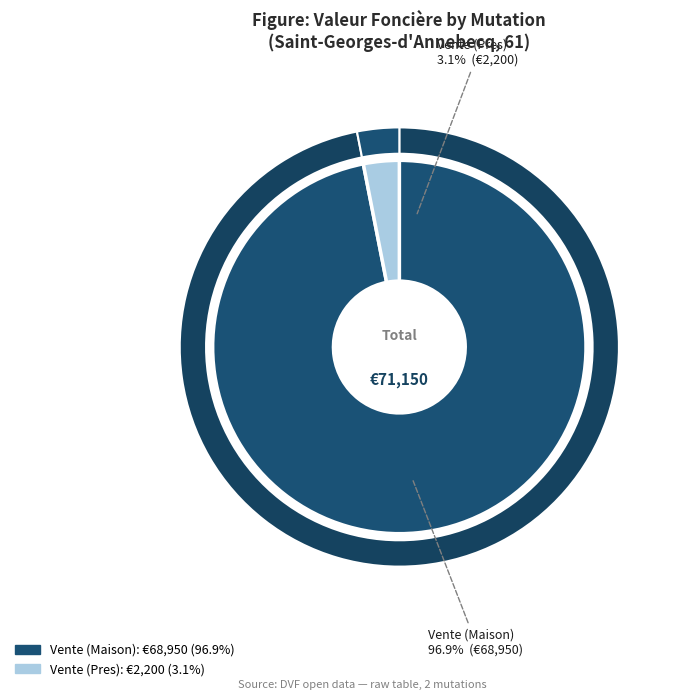

To the nearest percent, what is the difference between the 2019-908253 and 2019-908326 slice percentages?

94%